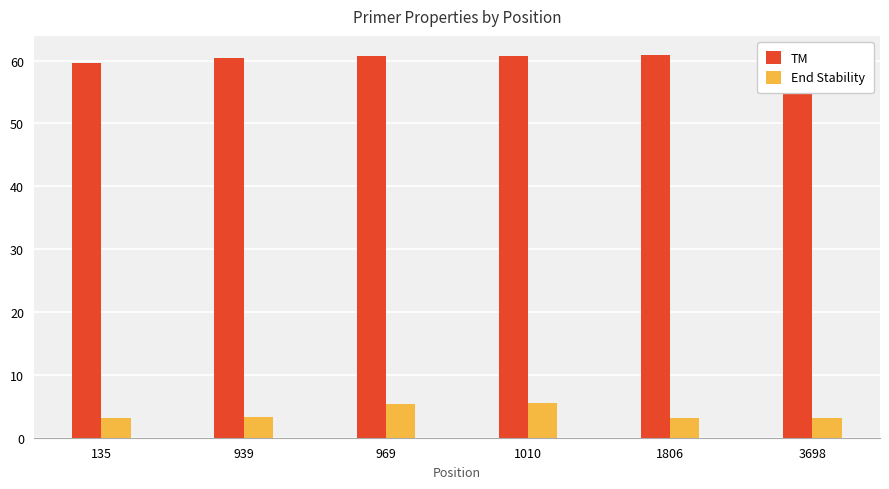

What is the spread (max minus min) of values at 969?

55.3